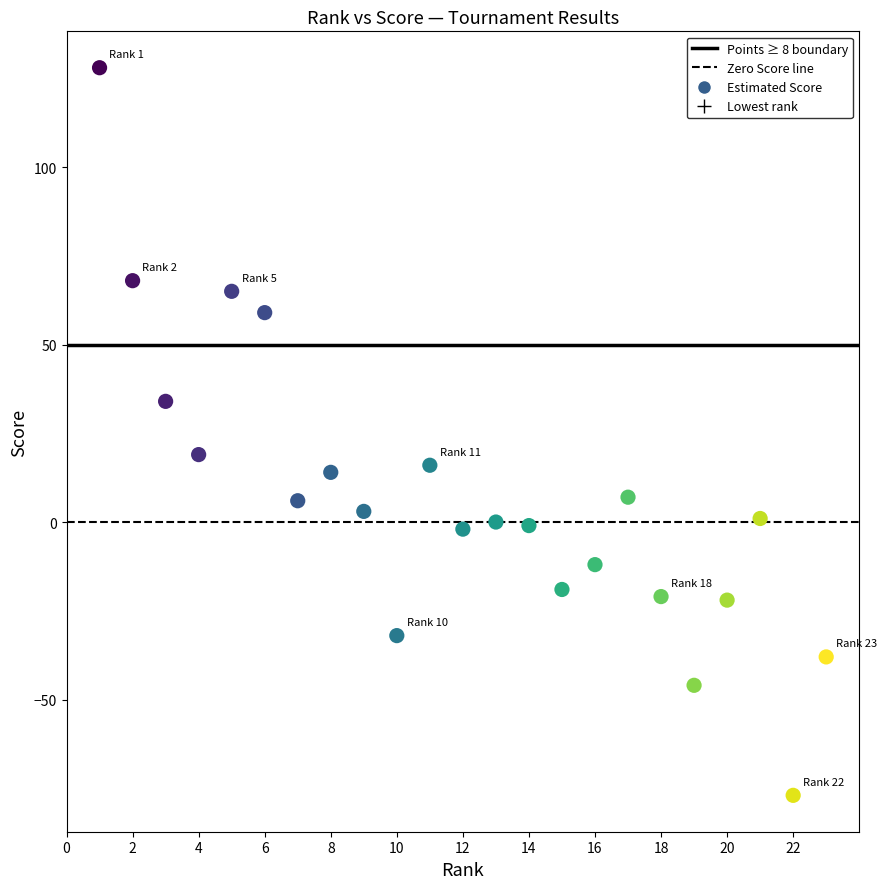

What is the range of Y values (max minus min)?

205